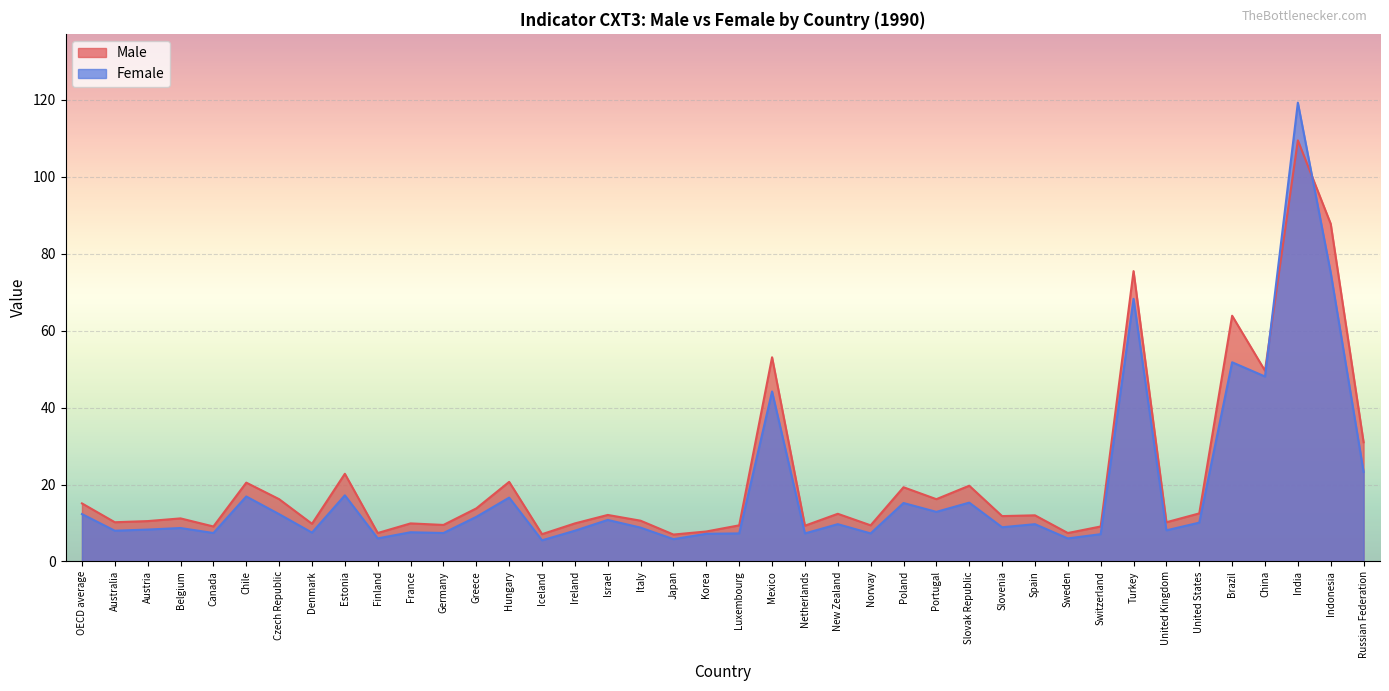

Read the Male value at Czech Republic.

16.2